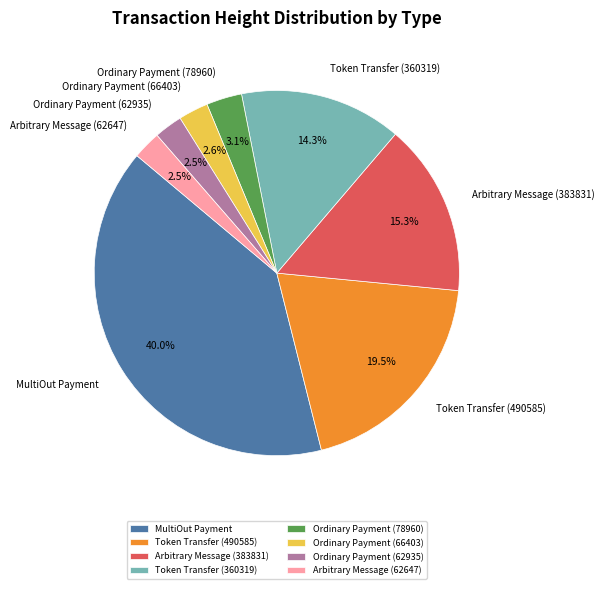

Which has a higher value, MultiOut Payment or Token Transfer (360319)?

MultiOut Payment